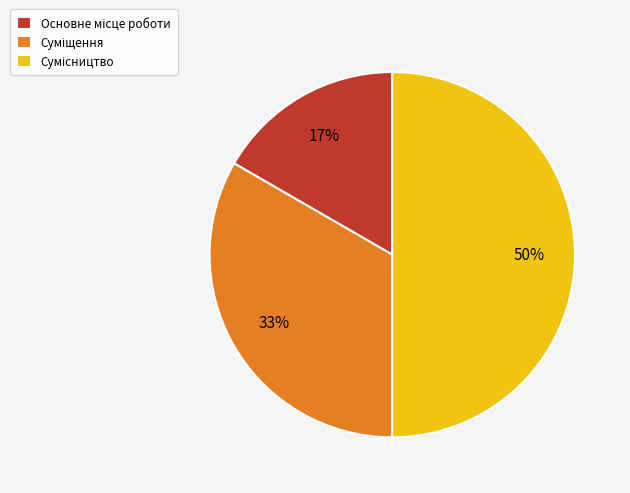

To the nearest percent, what is the difference between the largest and smallest slice percentages?

33%